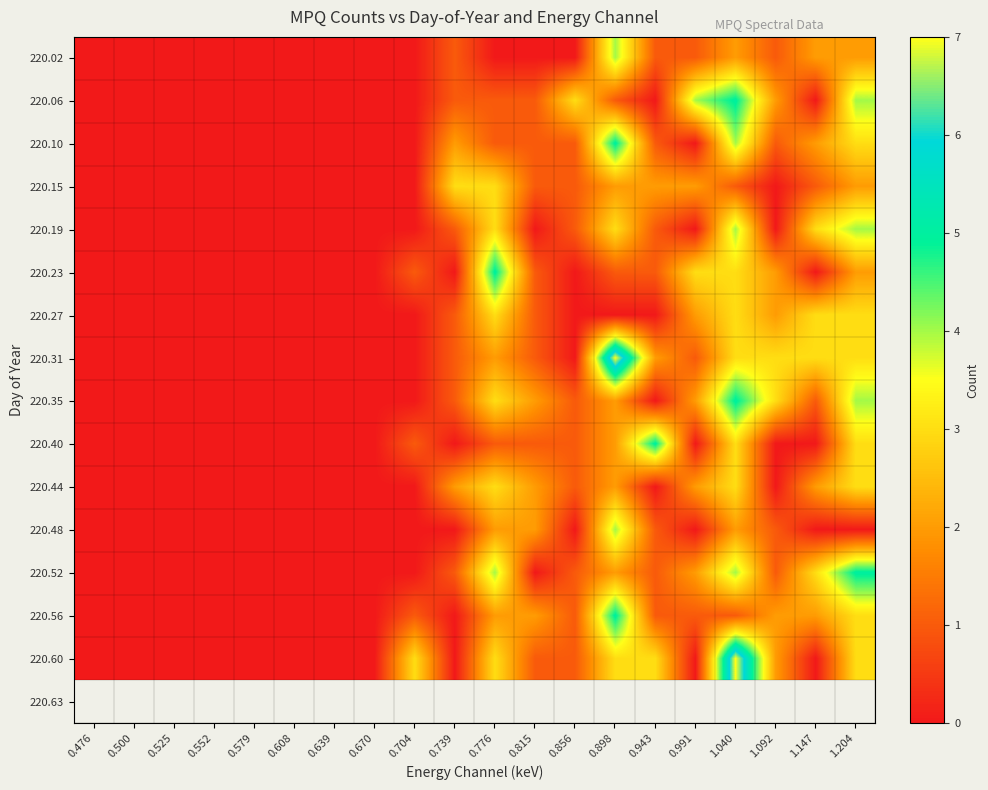

Reading right to left, extract all data points from this chart.

220.02: 1.204=2	1.147=2	1.092=1	1.040=2	0.991=1	0.943=1	0.898=4	0.856=0	0.815=0	0.776=0	0.739=1	0.704=0	0.670=0	0.639=0	0.608=0	0.579=0	0.552=0	0.525=0	0.500=0	0.476=0
220.06: 1.204=4	1.147=0	1.092=2	1.040=5	0.991=4	0.943=0	0.898=1	0.856=3	0.815=1	0.776=1	0.739=1	0.704=0	0.670=0	0.639=0	0.608=0	0.579=0	0.552=0	0.525=0	0.500=0	0.476=0
220.10: 1.204=3	1.147=2	1.092=1	1.040=4	0.991=0	0.943=1	0.898=5	0.856=1	0.815=1	0.776=1	0.739=2	0.704=0	0.670=0	0.639=0	0.608=0	0.579=0	0.552=0	0.525=0	0.500=0	0.476=0
220.15: 1.204=2	1.147=1	1.092=0	1.040=1	0.991=2	0.943=2	0.898=2	0.856=1	0.815=1	0.776=3	0.739=3	0.704=0	0.670=0	0.639=0	0.608=0	0.579=0	0.552=0	0.525=0	0.500=0	0.476=0
220.19: 1.204=4	1.147=3	1.092=0	1.040=4	0.991=0	0.943=1	0.898=3	0.856=1	0.815=0	0.776=3	0.739=1	0.704=0	0.670=0	0.639=0	0.608=0	0.579=0	0.552=0	0.525=0	0.500=0	0.476=0
220.23: 1.204=2	1.147=0	1.092=2	1.040=3	0.991=3	0.943=1	0.898=1	0.856=0	0.815=1	0.776=5	0.739=0	0.704=1	0.670=0	0.639=0	0.608=0	0.579=0	0.552=0	0.525=0	0.500=0	0.476=0
220.27: 1.204=3	1.147=3	1.092=2	1.040=3	0.991=2	0.943=0	0.898=0	0.856=0	0.815=1	0.776=3	0.739=1	0.704=0	0.670=0	0.639=0	0.608=0	0.579=0	0.552=0	0.525=0	0.500=0	0.476=0
220.31: 1.204=3	1.147=3	1.092=3	1.040=3	0.991=1	0.943=2	0.898=7	0.856=0	0.815=1	0.776=2	0.739=1	0.704=0	0.670=0	0.639=0	0.608=0	0.579=0	0.552=0	0.525=0	0.500=0	0.476=0
220.35: 1.204=4	1.147=1	1.092=3	1.040=5	0.991=2	0.943=0	0.898=2	0.856=1	0.815=2	0.776=3	0.739=1	0.704=0	0.670=0	0.639=0	0.608=0	0.579=0	0.552=0	0.525=0	0.500=0	0.476=0
220.40: 1.204=3	1.147=0	1.092=0	1.040=3	0.991=0	0.943=5	0.898=2	0.856=1	0.815=1	0.776=1	0.739=0	0.704=1	0.670=0	0.639=0	0.608=0	0.579=0	0.552=0	0.525=0	0.500=0	0.476=0
220.44: 1.204=3	1.147=2	1.092=0	1.040=3	0.991=2	0.943=0	0.898=2	0.856=1	0.815=2	0.776=3	0.739=2	0.704=0	0.670=0	0.639=0	0.608=0	0.579=0	0.552=0	0.525=0	0.500=0	0.476=0
220.48: 1.204=0	1.147=0	1.092=1	1.040=2	0.991=0	0.943=1	0.898=4	0.856=0	0.815=2	0.776=2	0.739=0	0.704=0	0.670=0	0.639=0	0.608=0	0.579=0	0.552=0	0.525=0	0.500=0	0.476=0
220.52: 1.204=5	1.147=3	1.092=1	1.040=4	0.991=2	0.943=1	0.898=2	0.856=1	0.815=0	0.776=4	0.739=1	0.704=0	0.670=0	0.639=0	0.608=0	0.579=0	0.552=0	0.525=0	0.500=0	0.476=0
220.56: 1.204=3	1.147=2	1.092=2	1.040=1	0.991=1	0.943=1	0.898=5	0.856=1	0.815=2	0.776=2	0.739=0	0.704=1	0.670=0	0.639=0	0.608=0	0.579=0	0.552=0	0.525=0	0.500=0	0.476=0
220.60: 1.204=3	1.147=0	1.092=2	1.040=7	0.991=0	0.943=3	0.898=3	0.856=1	0.815=1	0.776=3	0.739=0	0.704=3	0.670=0	0.639=0	0.608=0	0.579=0	0.552=0	0.525=0	0.500=0	0.476=0